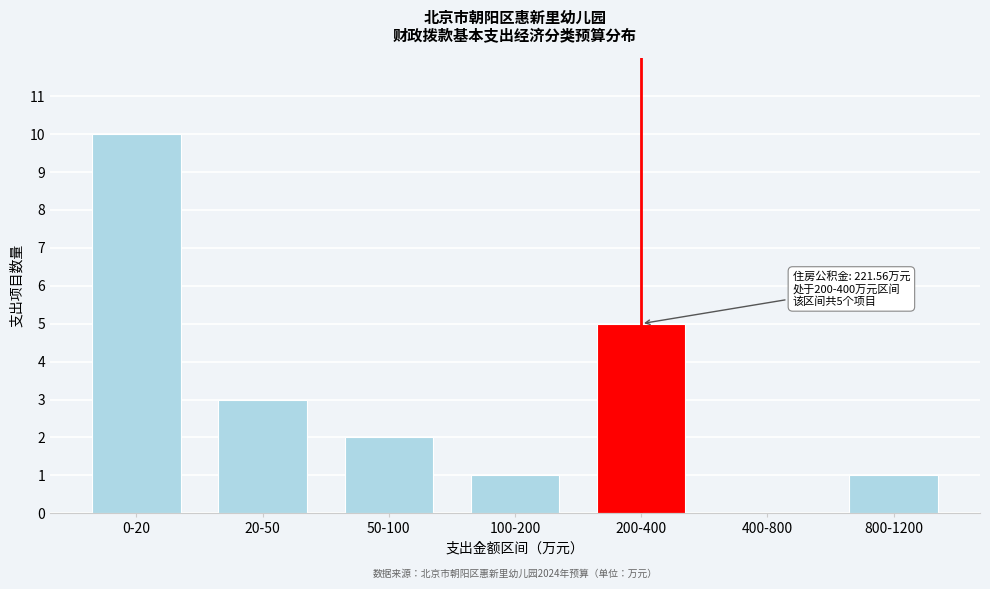

Reading left to right, transcribe all the data shown in this chart.

0-20=10	20-50=3	50-100=2	100-200=1	200-400=5	400-800=0	800-1200=1